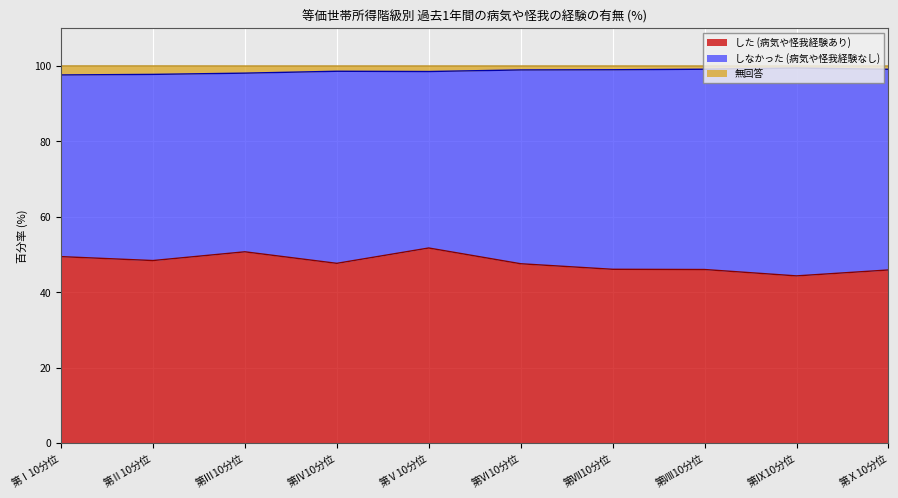

What is the minimum value shown in the chart?

44.3